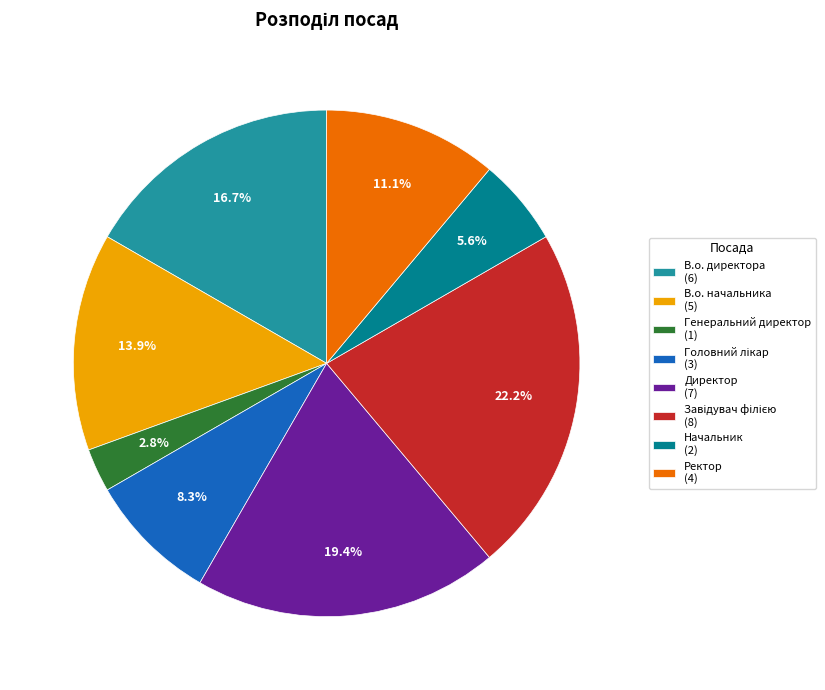

Between Директор (7) and В.о. директора (6), which is larger?

Директор (7)